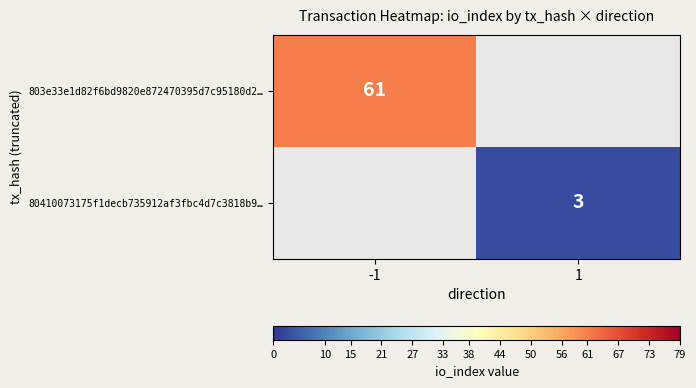

Which category has the highest value across all series?

-1